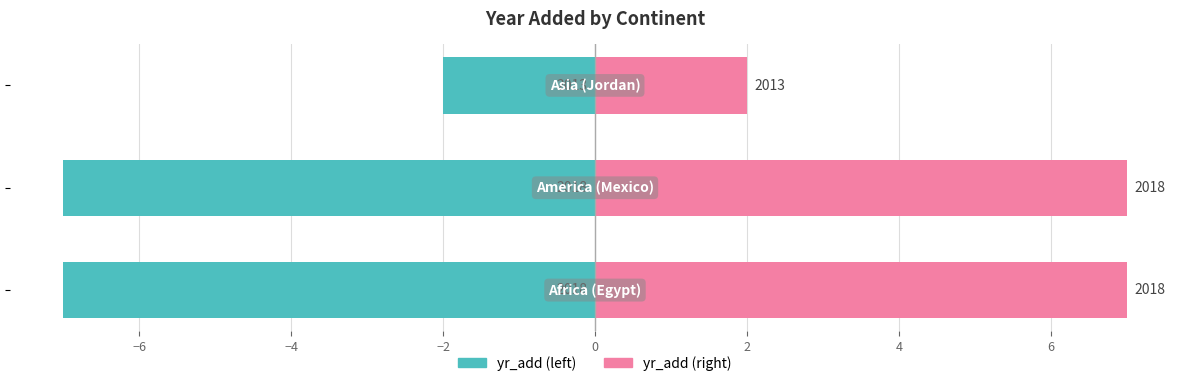

What are all the series names shown in the legend?

yr_add (left), yr_add (right)